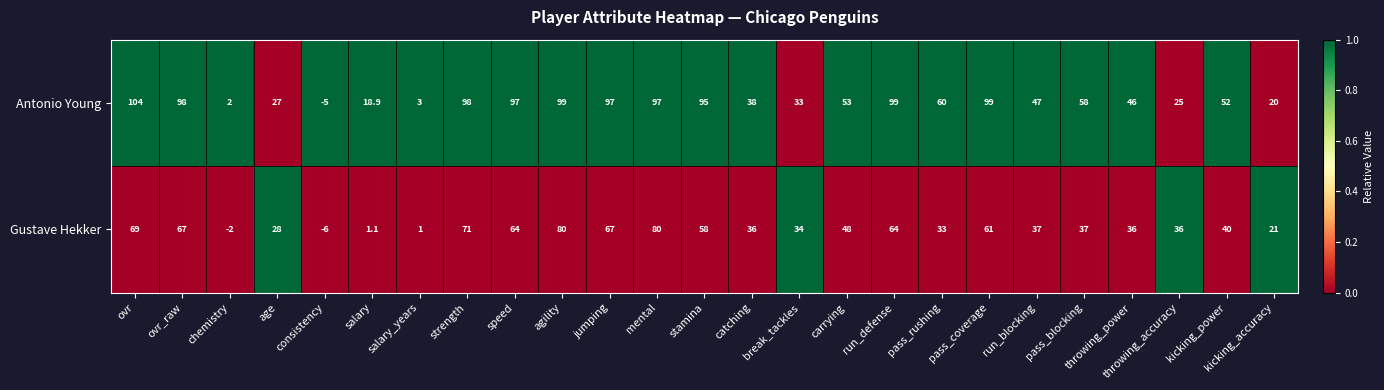

True or false: Antonio Young has a value of 99.0 at agility.

True